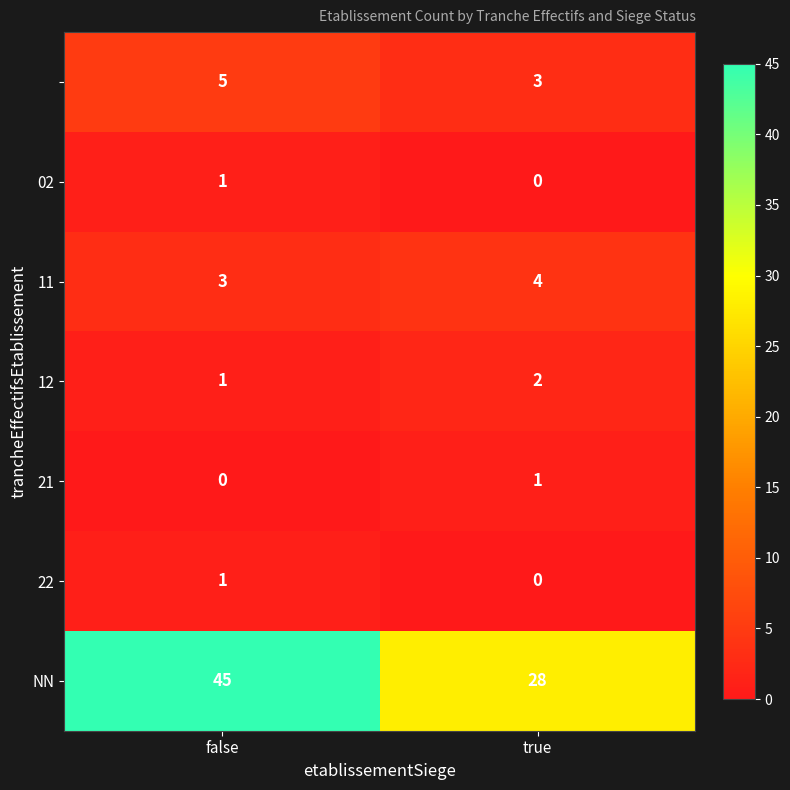

At how many categories does at least one series exceed 35?

1